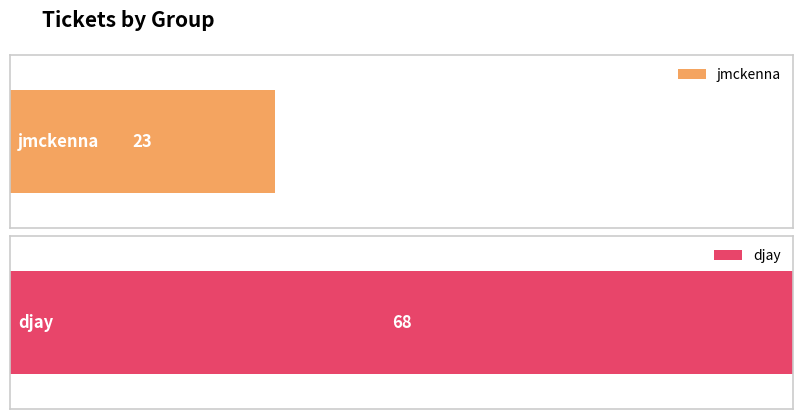

What is the greatest value displayed?

68